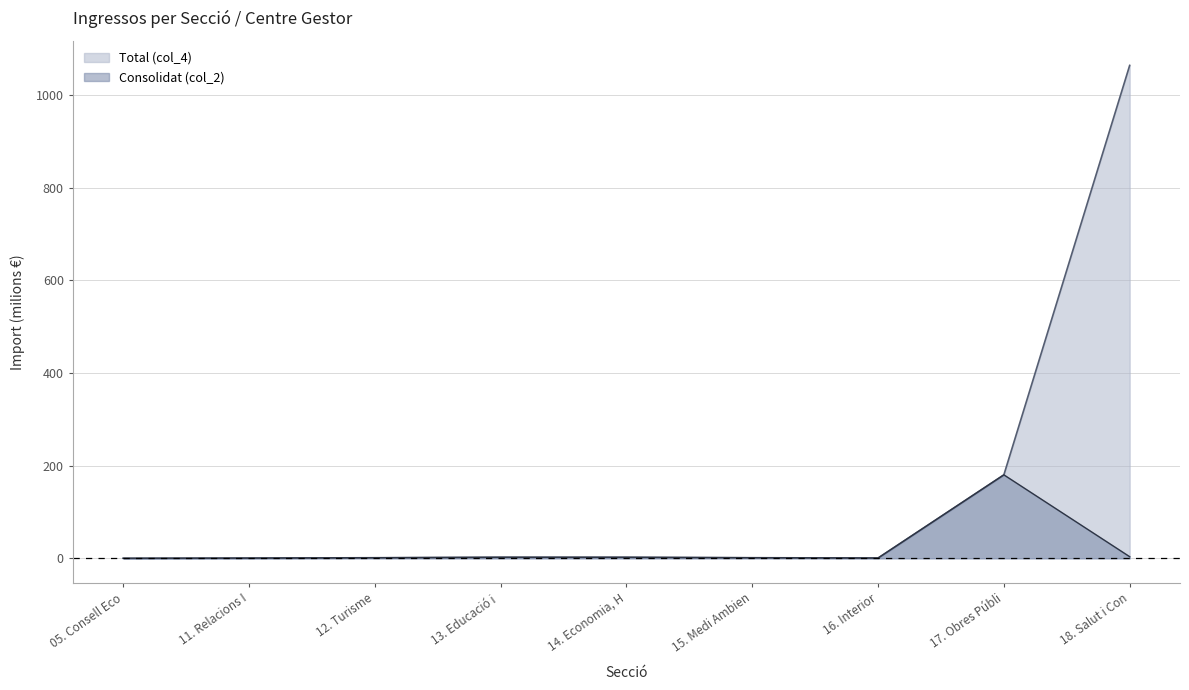

True or false: Total (col_4) and Consolidat (col_2) intersect in this chart.

False